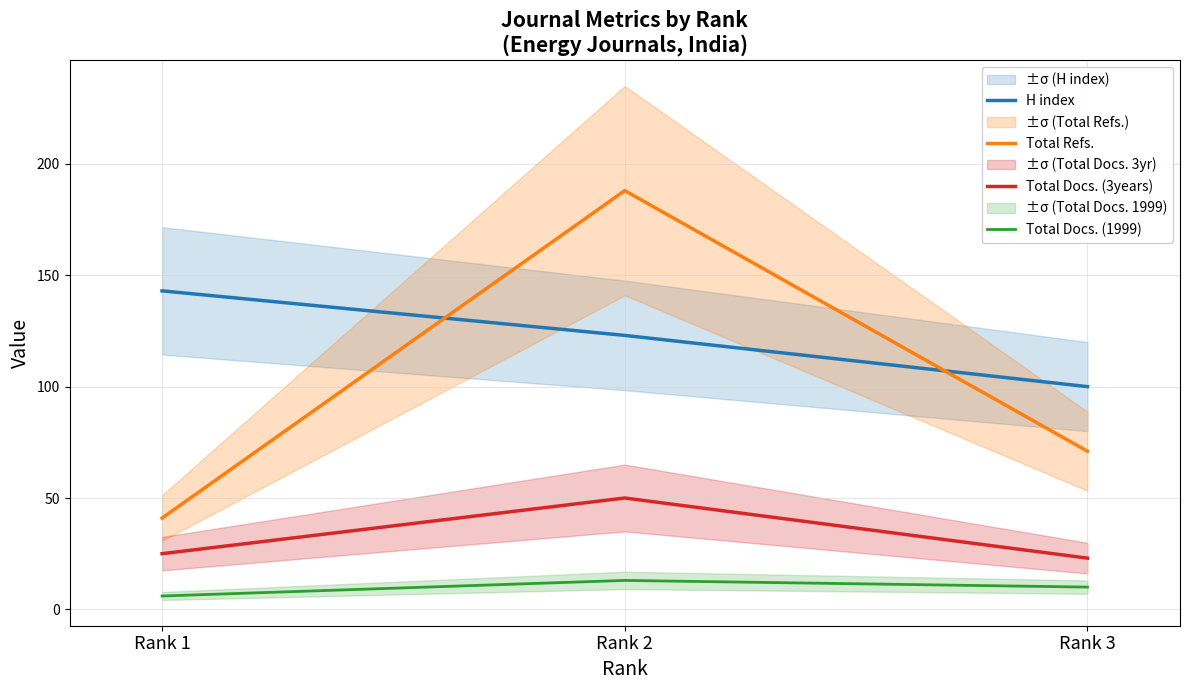

List the series in order of their overall mean, highest first.

H index, Total Refs., Total Docs. (3years), Total Docs. (1999)